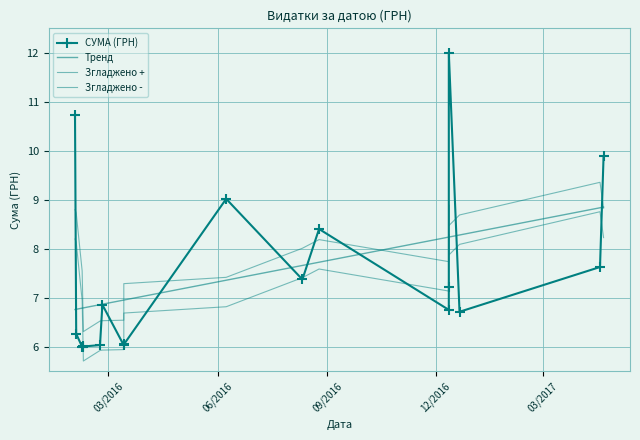

Reading right to left, what are all the values shown in this chart?

СУМА (ГРН): 9.9	7.6	6.7	12.0	7.2	6.8	8.4	7.4	9.0	6.0	6.0	6.9	6.0	6.0	6.0	6.0	6.3	10.7
Тренд: 8.9	8.8	8.3	8.2	8.2	8.2	7.7	7.7	7.4	7.0	7.0	6.9	6.9	6.8	6.8	6.8	6.8	6.8
Згладжено +: 8.8	9.4	8.7	8.5	8.9	7.7	8.2	8.0	7.4	7.3	6.5	6.5	6.5	6.3	6.4	7.6	8.7	8.8
Згладжено -: 8.2	8.8	8.1	7.9	8.3	7.1	7.6	7.4	6.8	6.7	5.9	5.9	5.9	5.7	5.8	7.0	8.1	8.2